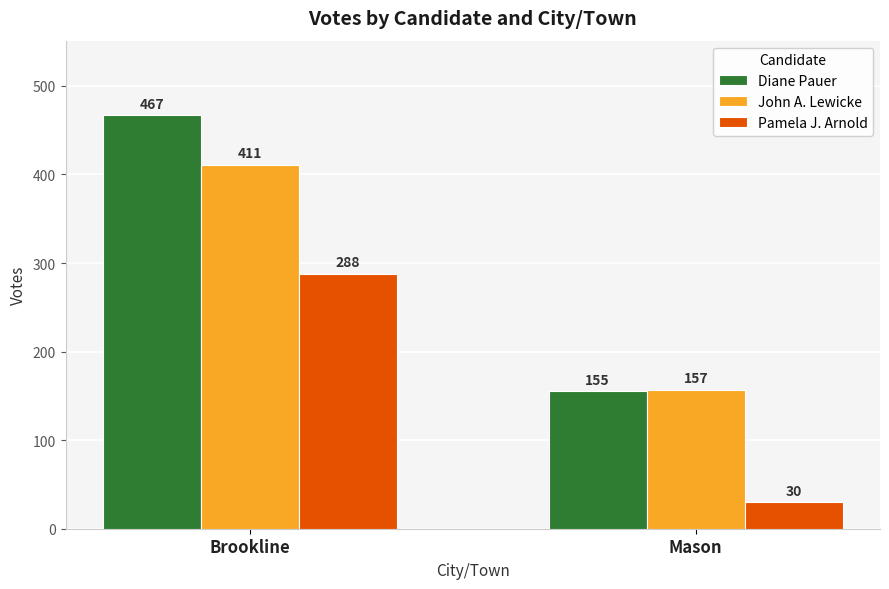

What is the difference between the John A. Lewicke values at Brookline and Mason?

254